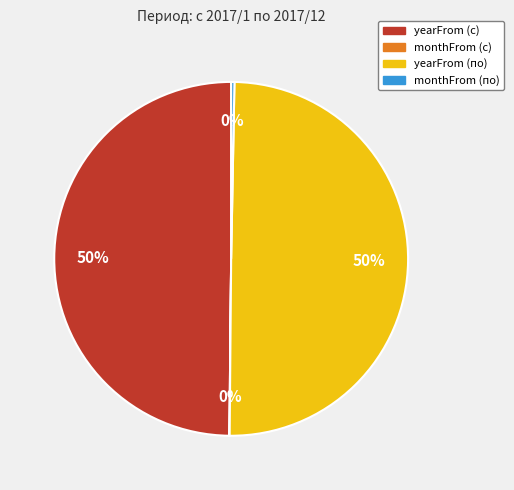

Do yearFrom (с) and yearFrom (по) together represent more than half of the pie?

Yes